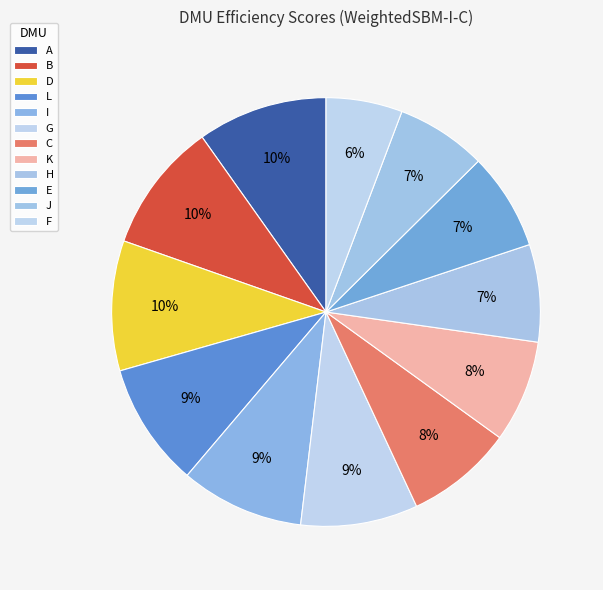

What is the smallest slice in the pie chart?

F